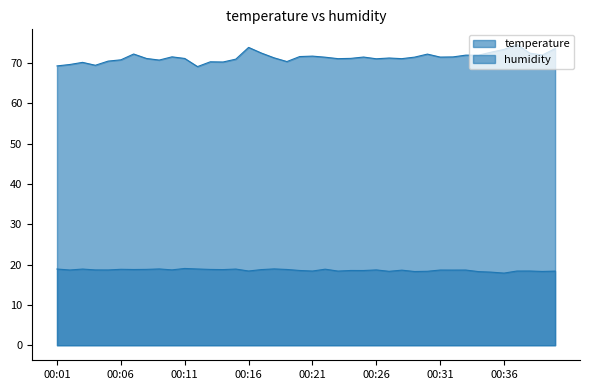

Does the chart have visible grid lines?

No